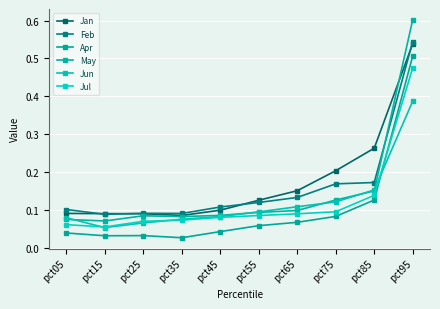

What is the total value across all series at pct15?

0.4